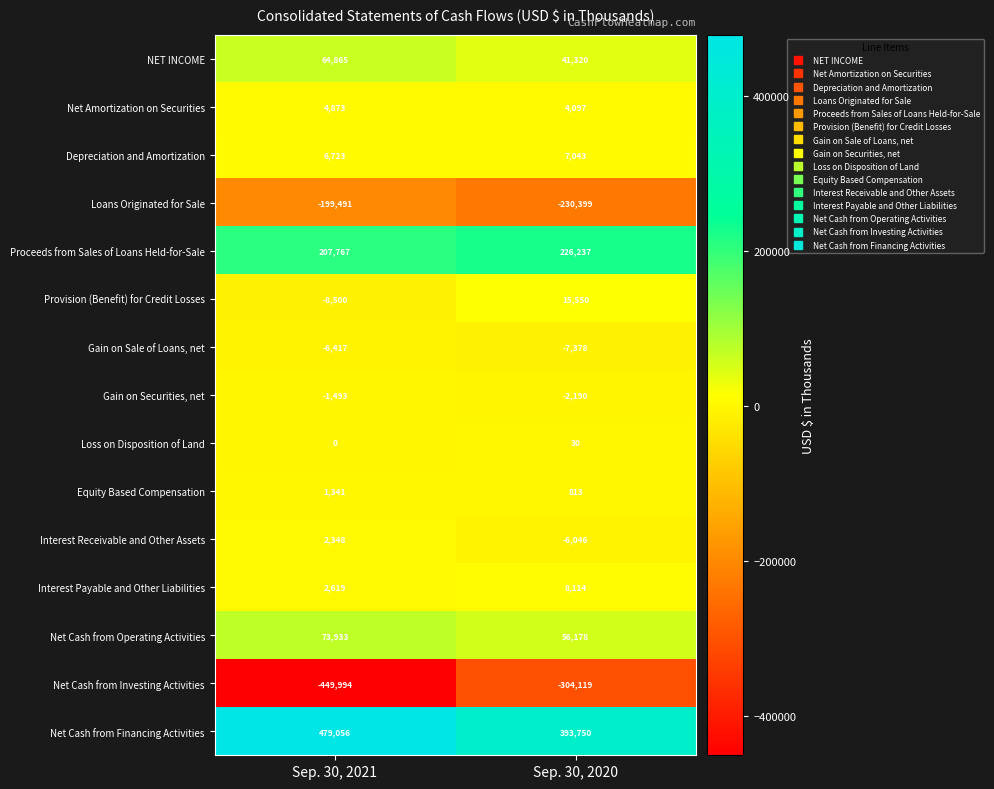

Rank the categories by Equity Based Compensation value from lowest to highest.

Sep. 30, 2020, Sep. 30, 2021